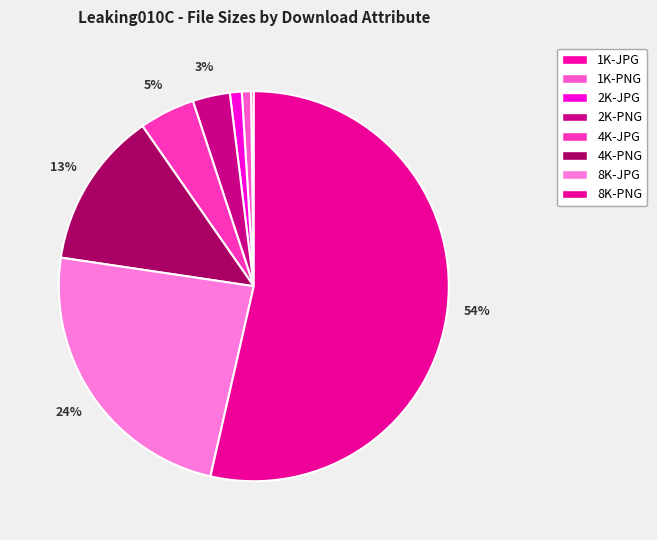

Approximately how many times larger is the value at 2K-JPG compared to 2K-PNG?

0.3